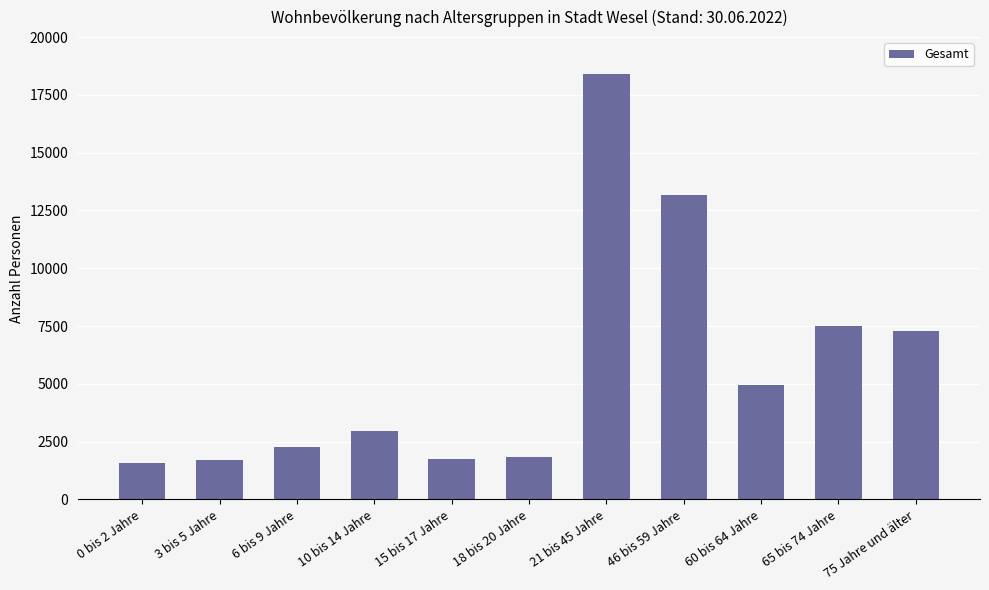

What position from the left is 65 bis 74 Jahre?

10